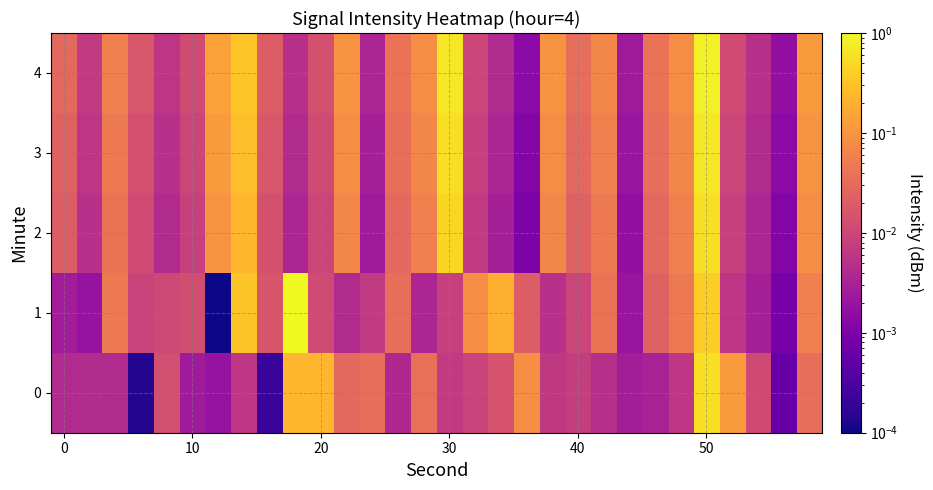

List the series in order of their peak value, lowest first.

2, 0, 3, 4, 1